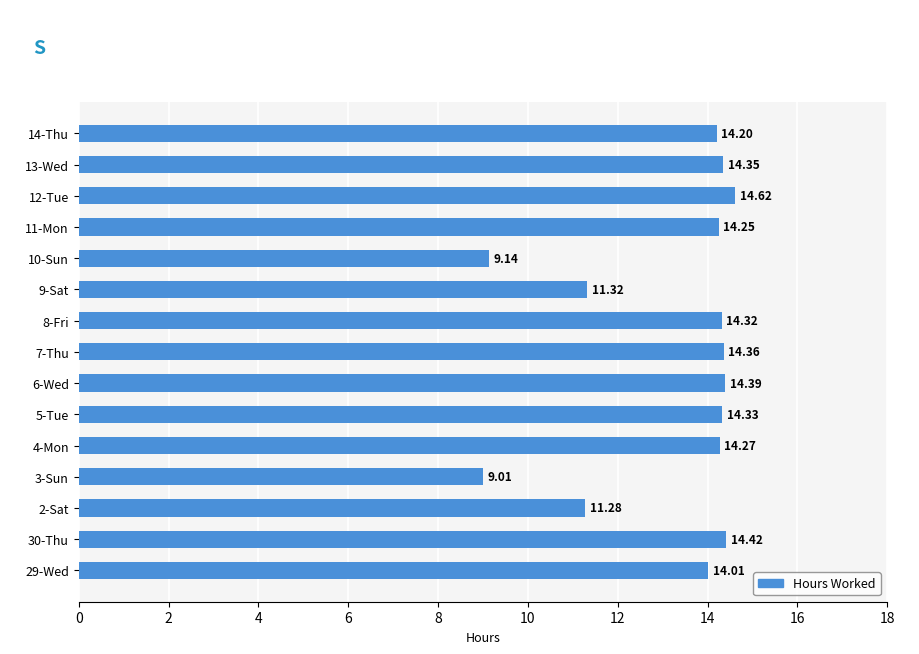

What is the change in value from 29-Wed to 6-Wed?

+0.4